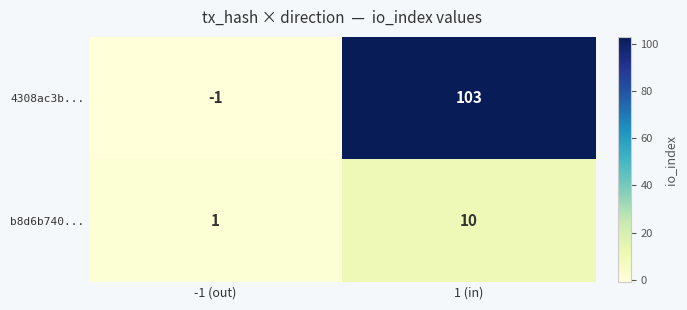

Rank the series by their average value, from lowest to highest.

b8d6b740..., 4308ac3b...